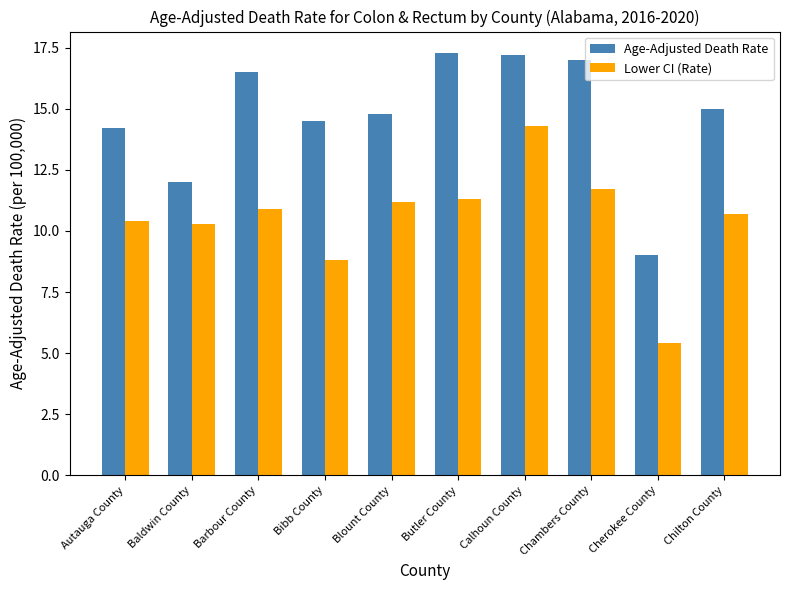

What is the label of the 4th bar from the left?

Bibb County